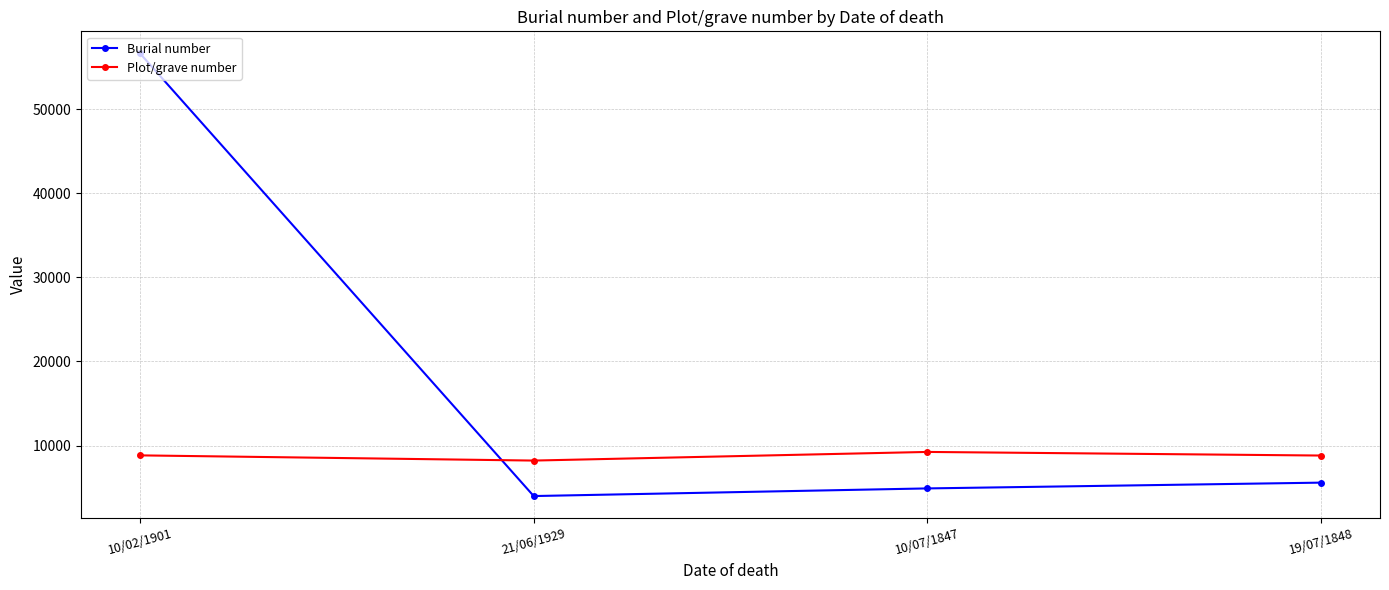

What is the label of the 2nd point from the right?

10/07/1847